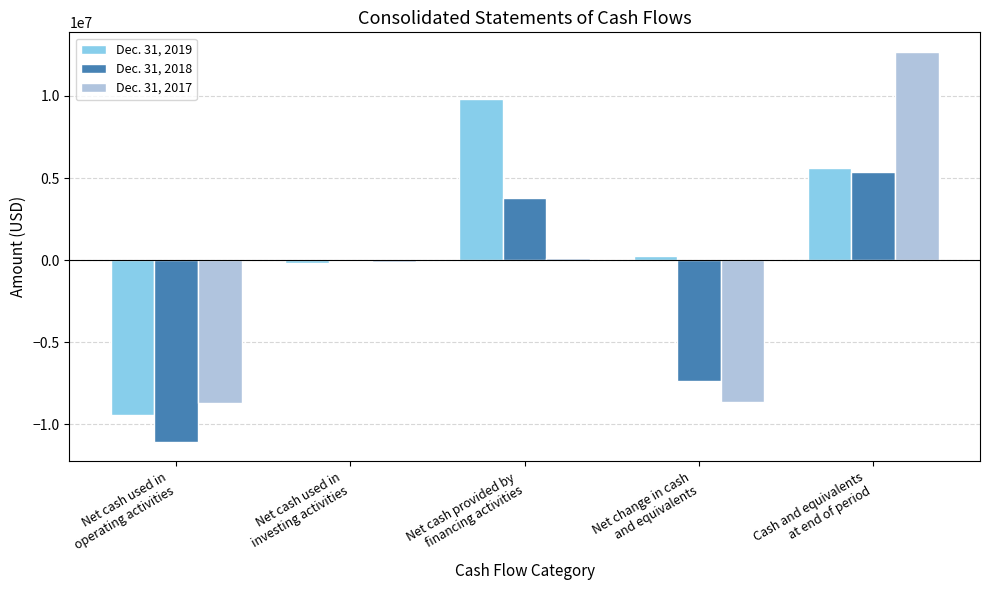

Which series has the largest total across all categories?

Dec. 31, 2019